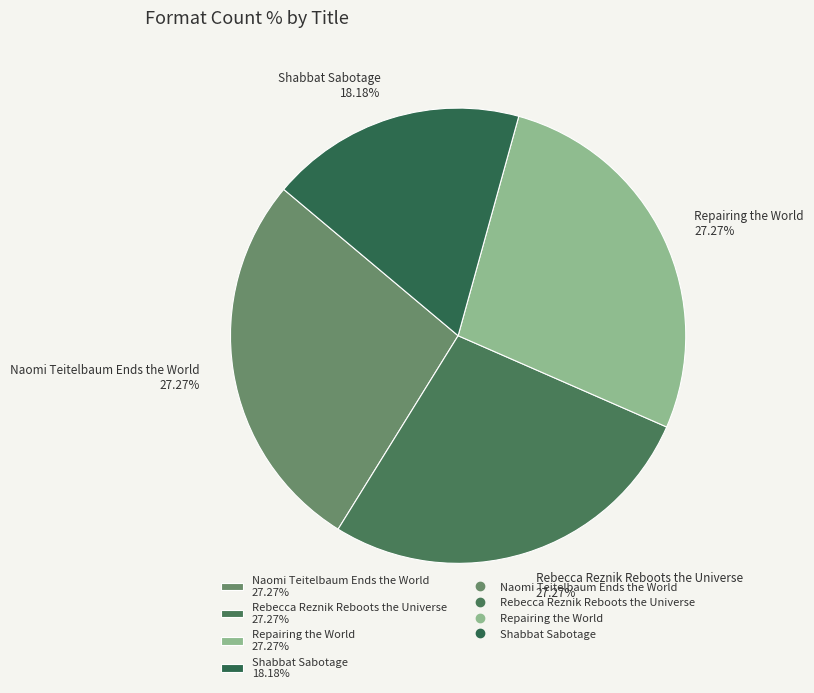

Between Shabbat Sabotage 18.18% and Repairing the World 27.27%, which is larger?

Repairing the World 27.27%